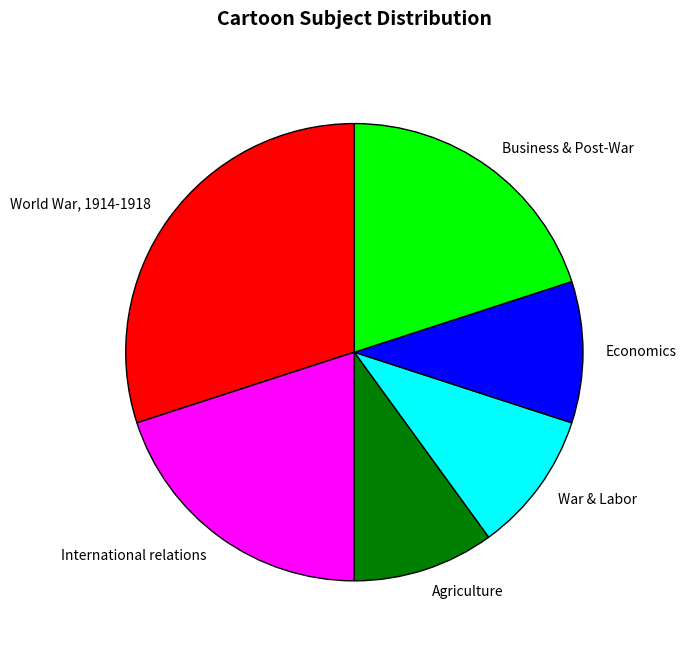

Is it true that World War, 1914-1918 is 30% of the pie?

True